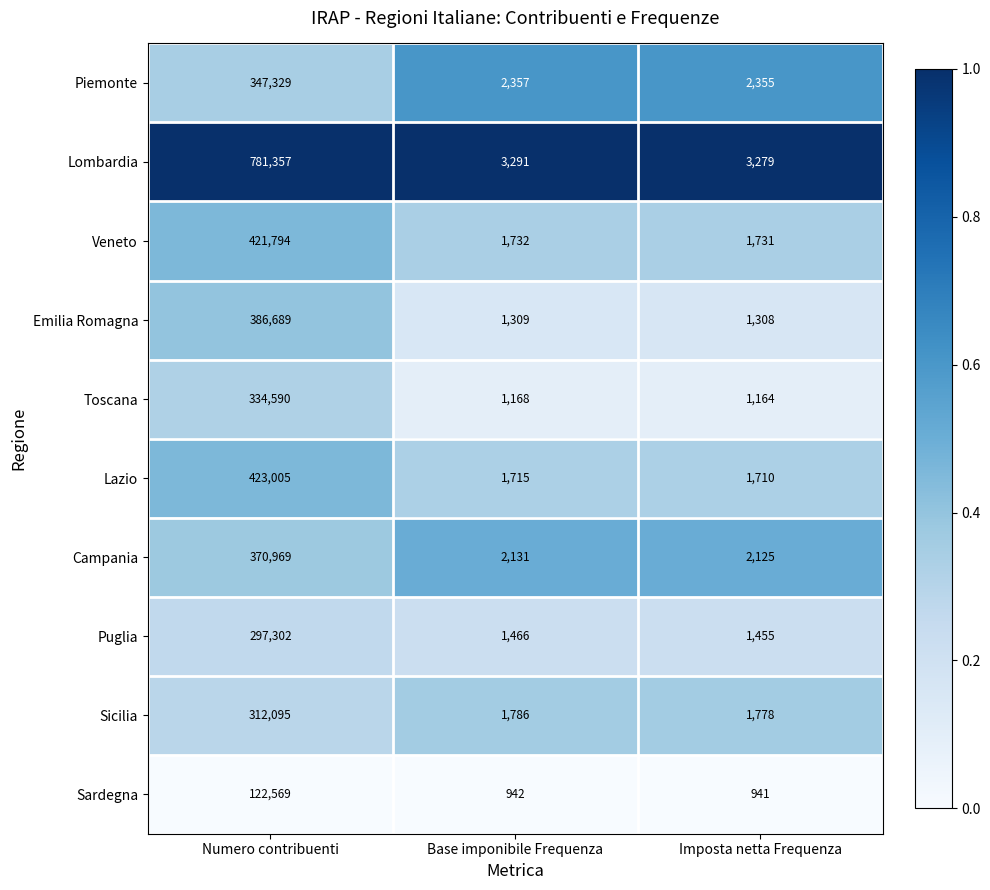

Reading left to right, list all the values displayed in this chart.

Piemonte: Numero contribuenti=347329	Base imponibile Frequenza=2357	Imposta netta Frequenza=2355
Lombardia: Numero contribuenti=781357	Base imponibile Frequenza=3291	Imposta netta Frequenza=3279
Veneto: Numero contribuenti=421794	Base imponibile Frequenza=1732	Imposta netta Frequenza=1731
Emilia Romagna: Numero contribuenti=386689	Base imponibile Frequenza=1309	Imposta netta Frequenza=1308
Toscana: Numero contribuenti=334590	Base imponibile Frequenza=1168	Imposta netta Frequenza=1164
Lazio: Numero contribuenti=423005	Base imponibile Frequenza=1715	Imposta netta Frequenza=1710
Campania: Numero contribuenti=370969	Base imponibile Frequenza=2131	Imposta netta Frequenza=2125
Puglia: Numero contribuenti=297302	Base imponibile Frequenza=1466	Imposta netta Frequenza=1455
Sicilia: Numero contribuenti=312095	Base imponibile Frequenza=1786	Imposta netta Frequenza=1778
Sardegna: Numero contribuenti=122569	Base imponibile Frequenza=942	Imposta netta Frequenza=941